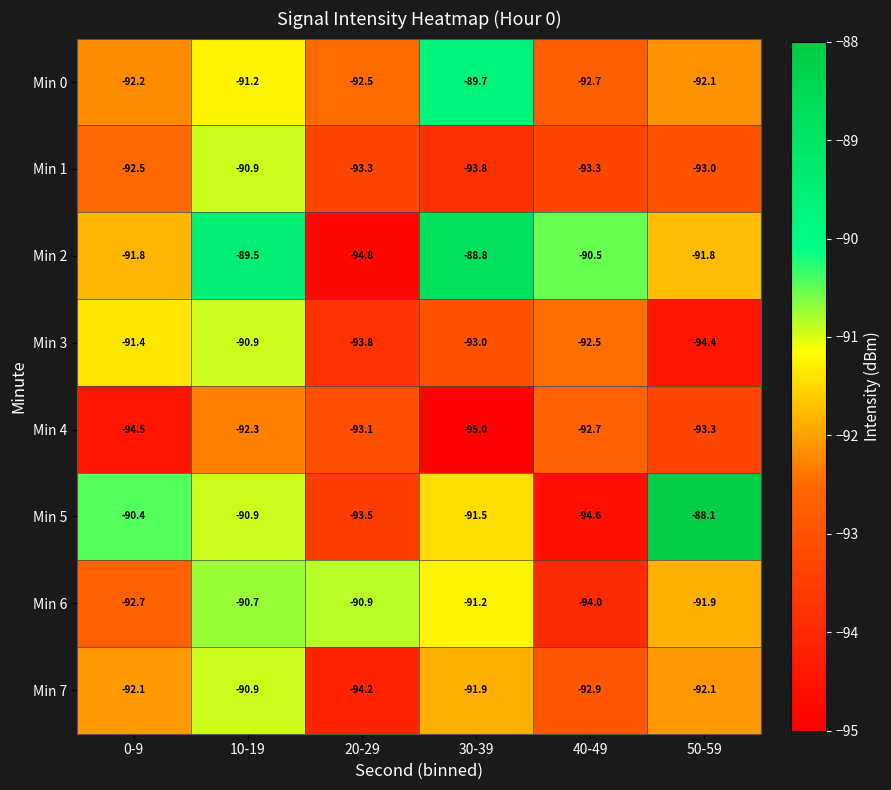

What is the difference between the maximum and minimum values in the Min 5 series?

6.5